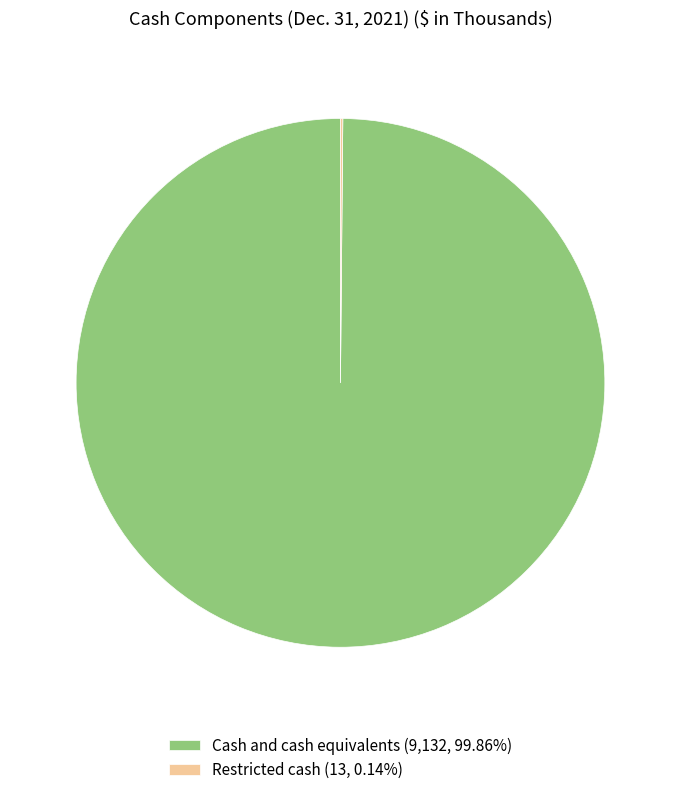

True or false: Cash and cash equivalents accounts for 100% of the total.

True